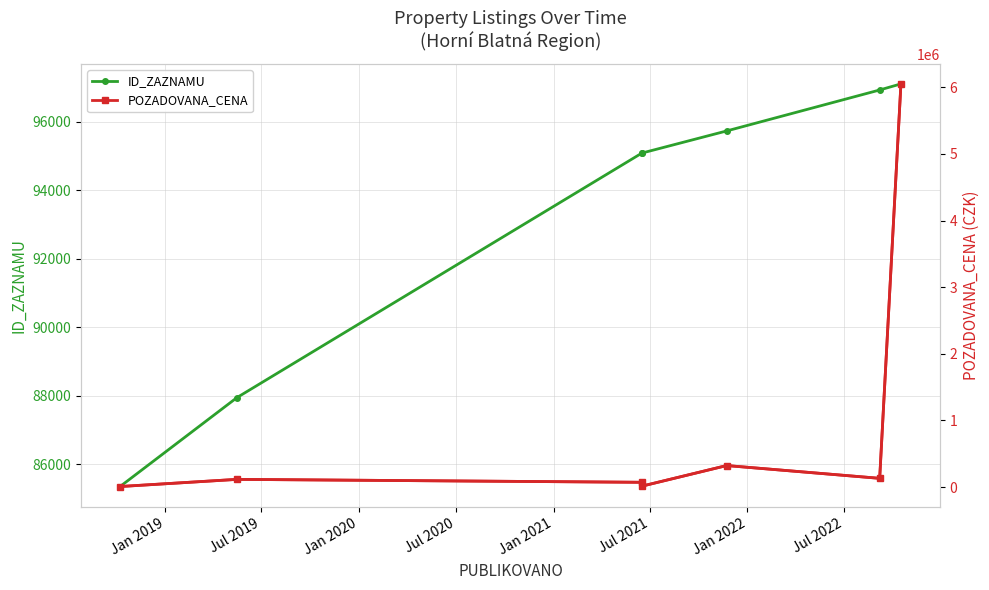

At how many categories does at least one series exceed 1423553?

1